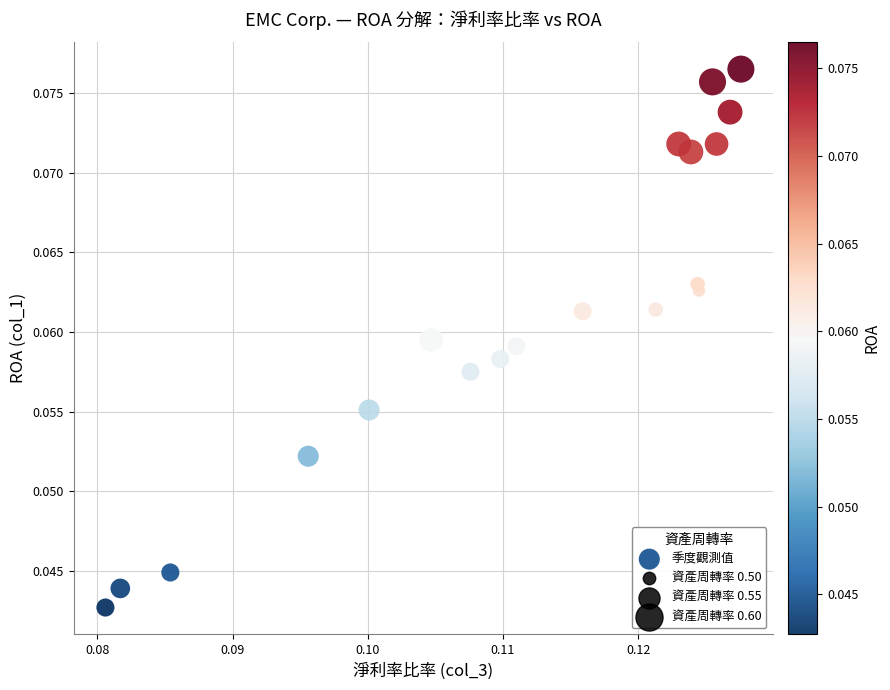

Count the number of points in this scatter plot.

19